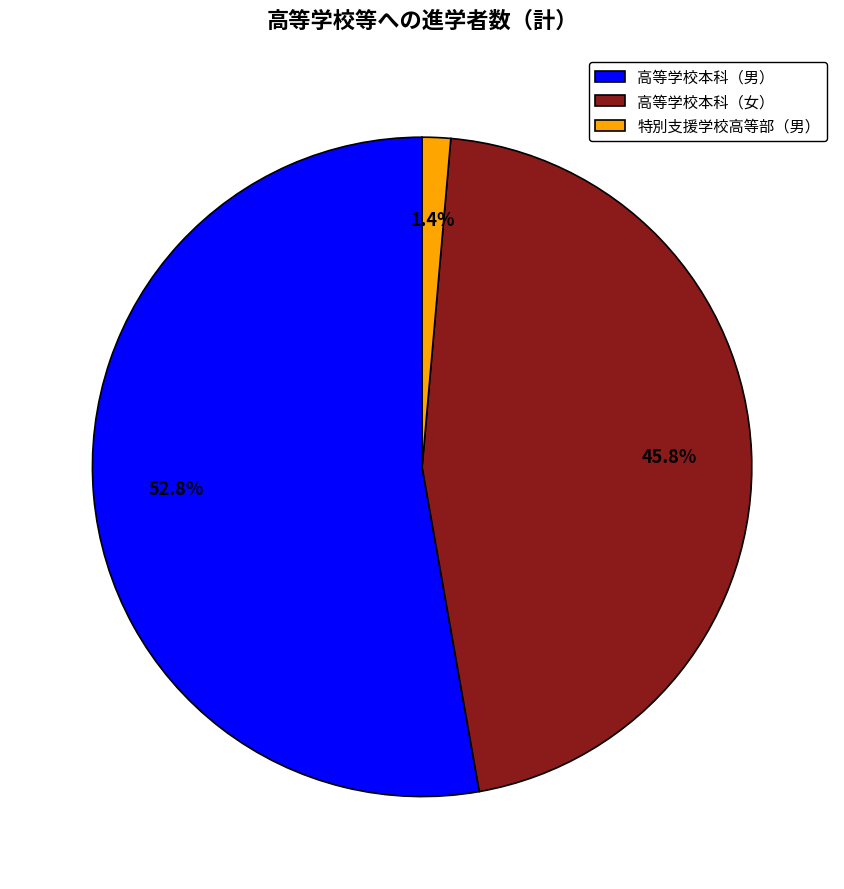

Between 高等学校本科（女） and 高等学校本科（男）, which is larger?

高等学校本科（男）